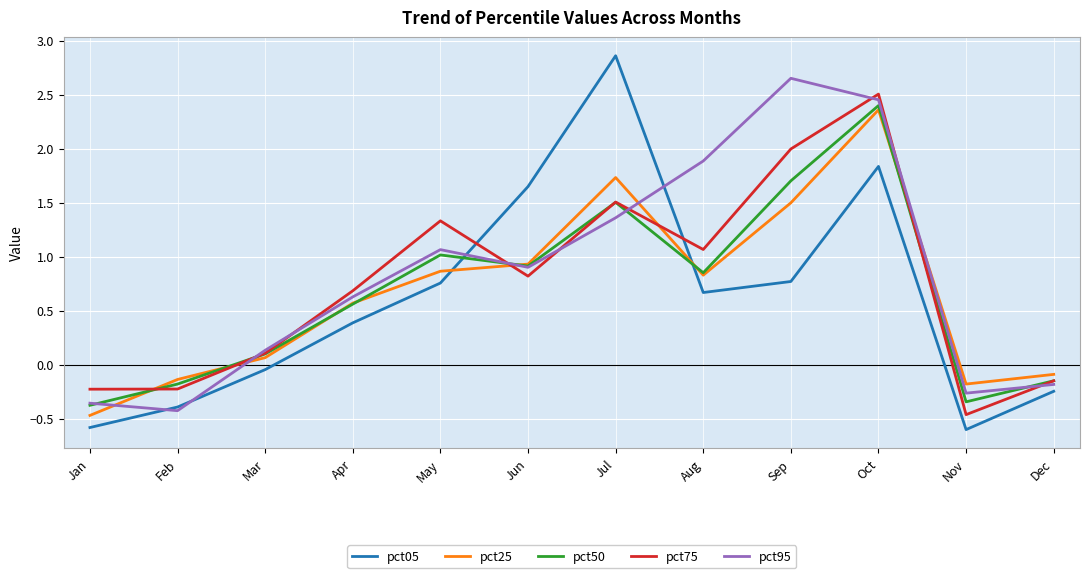

What is the total value across all series at Nov?

-1.9